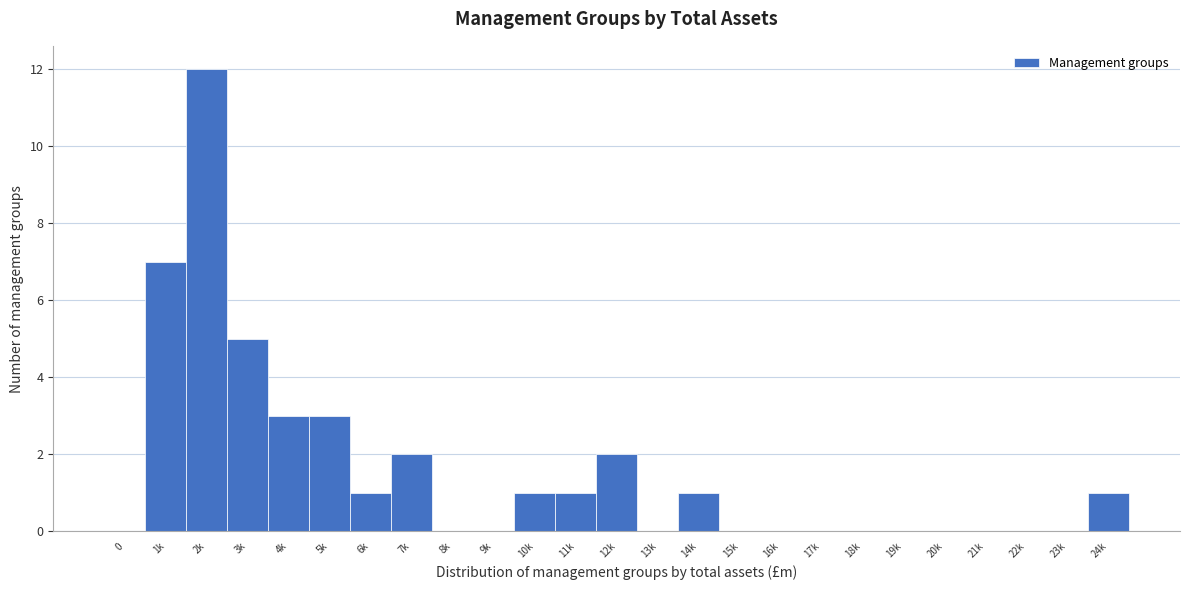

Reading left to right, extract all data points from this chart.

0=0	1k=7	2k=12	3k=5	4k=3	5k=3	6k=1	7k=2	8k=0	9k=0	10k=1	11k=1	12k=2	13k=0	14k=1	15k=0	16k=0	17k=0	18k=0	19k=0	20k=0	21k=0	22k=0	23k=0	24k=1